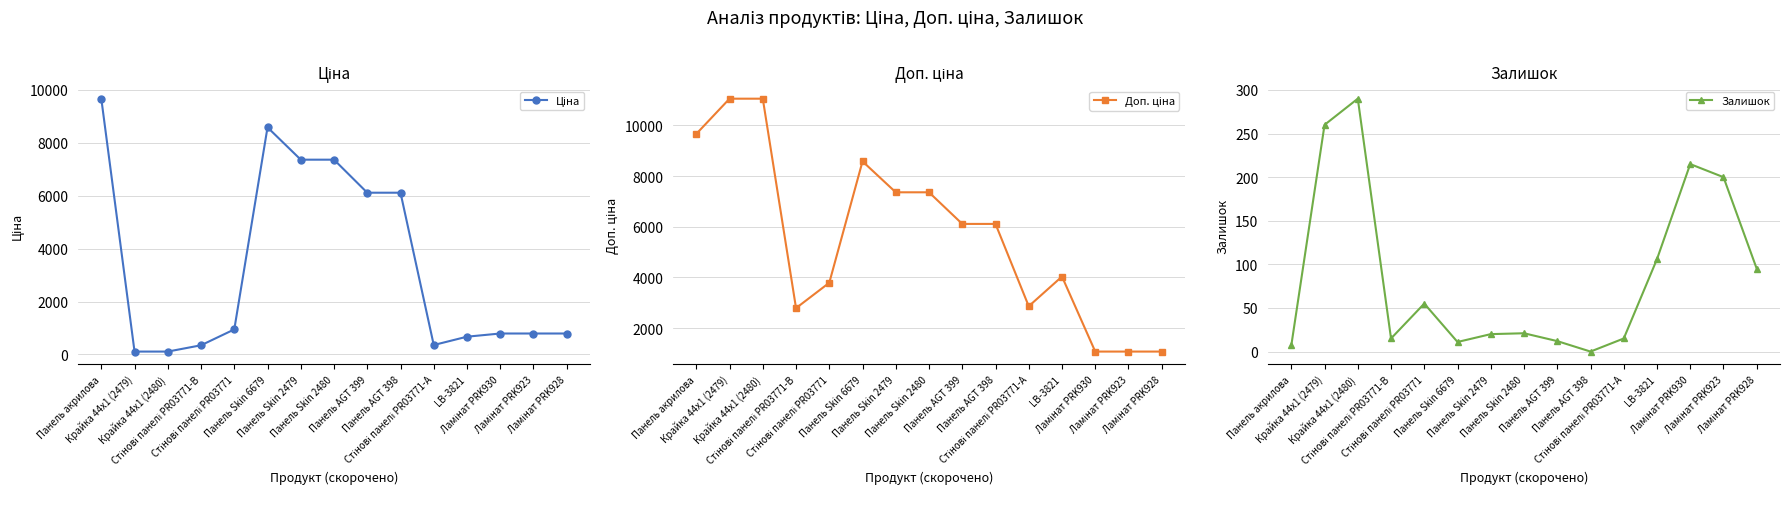

What is the lowest value of the Доп. ціна series?

1074.6